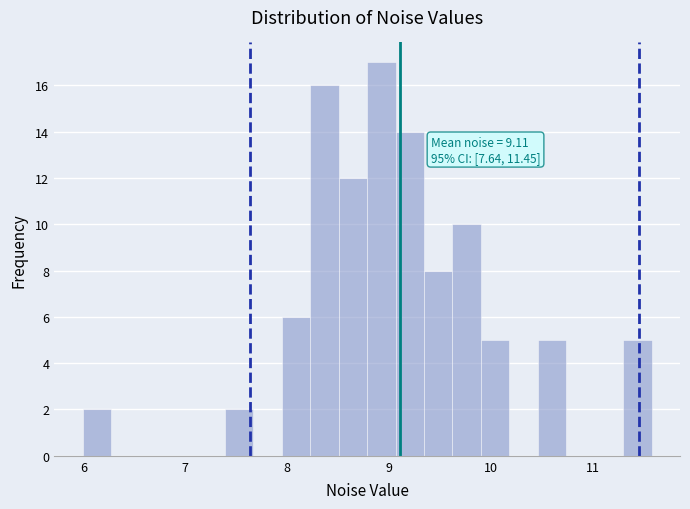

Read against the x-axis, roughly where is the centre of the tallest bar?

8.9